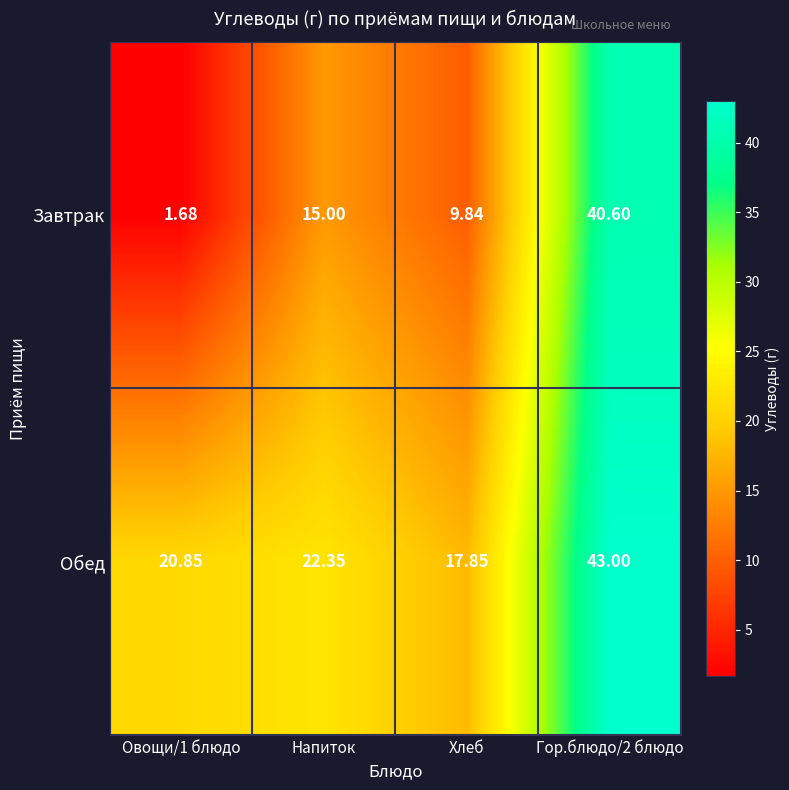

Which series has the largest range (max minus min)?

Завтрак